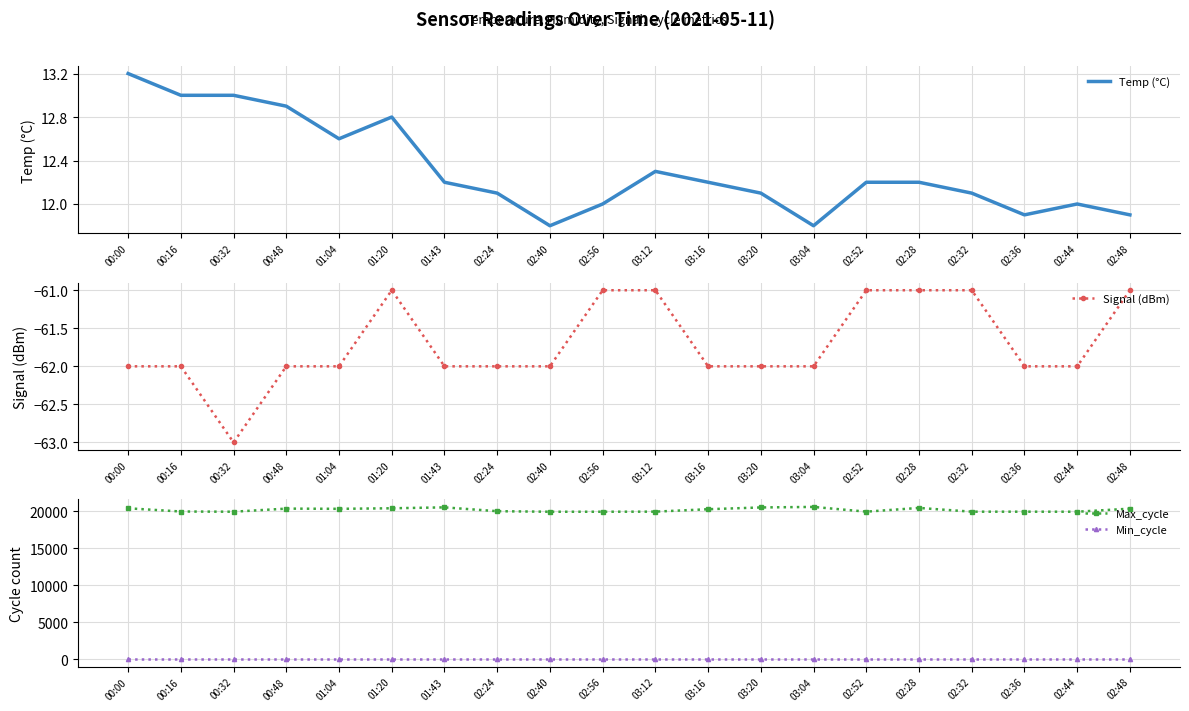

Is the value of Signal (dBm) at 02:40 greater than the value of Min_cycle at 01:04?

No